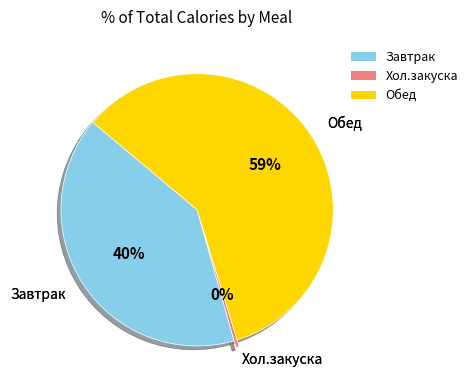

Which slice is the largest?

Обед